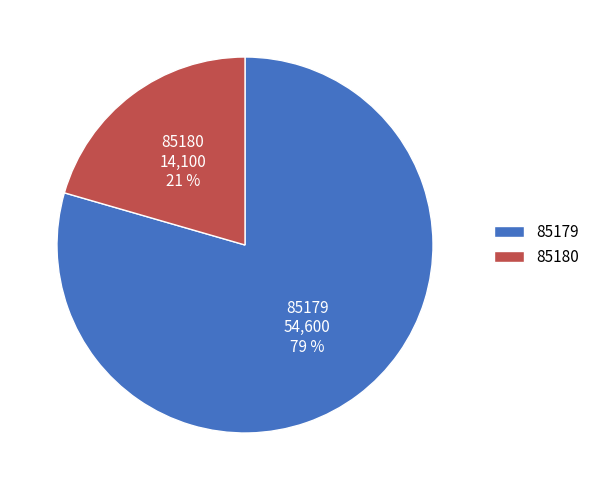

Combined, do 85179 and 85180 account for over 50%?

Yes